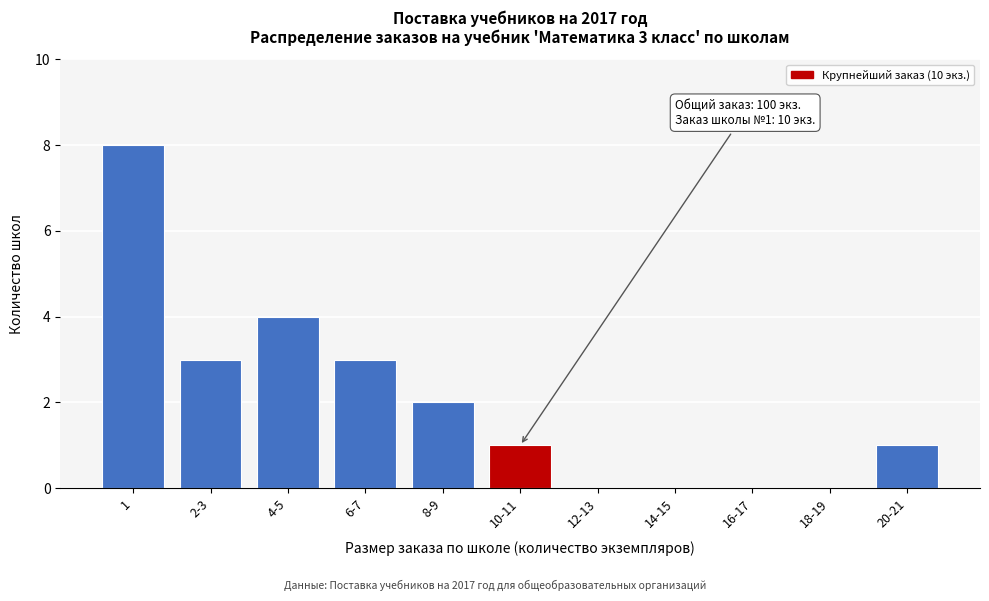

Reading left to right, what are all the values shown in this chart?

1=8	2-3=3	4-5=4	6-7=3	8-9=2	10-11=1	12-13=0	14-15=0	16-17=0	18-19=0	20-21=1